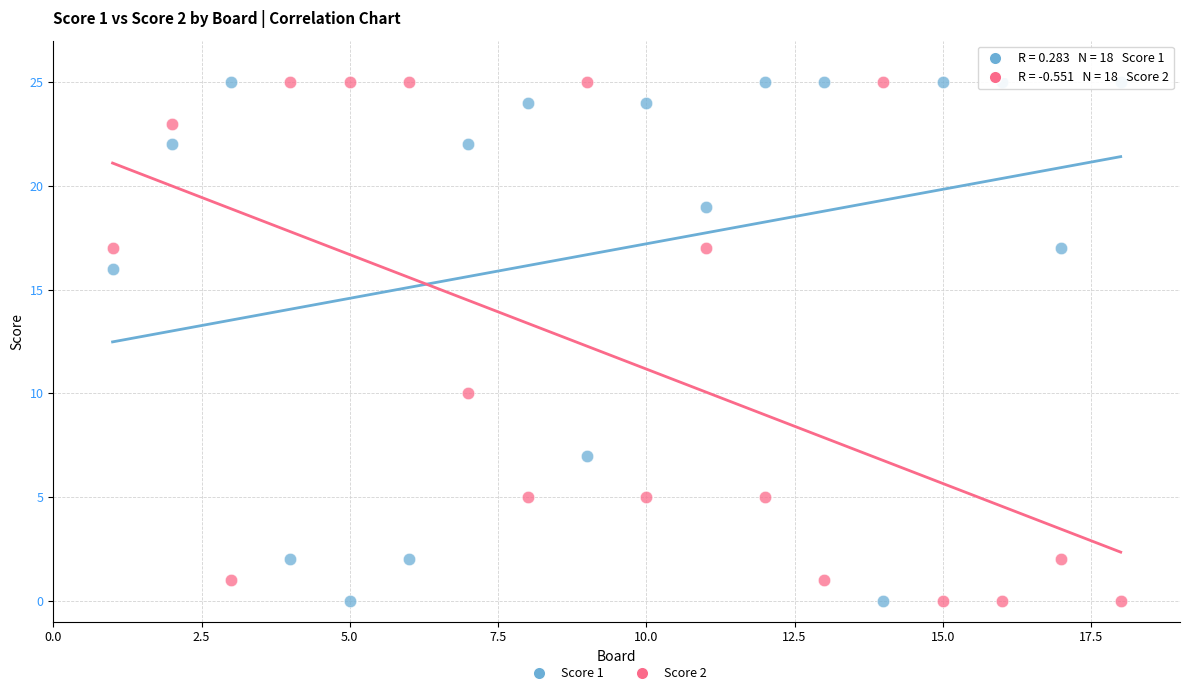

What is the X range (max minus min) for the scatter plot?

17